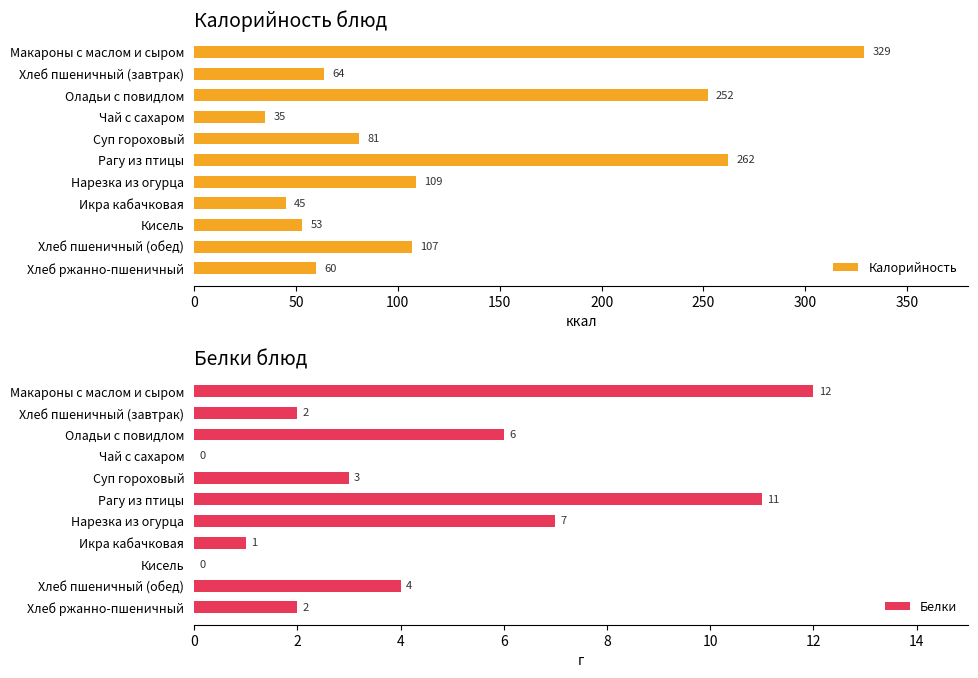

List the series in order of their peak value, highest first.

Калорийность, Белки